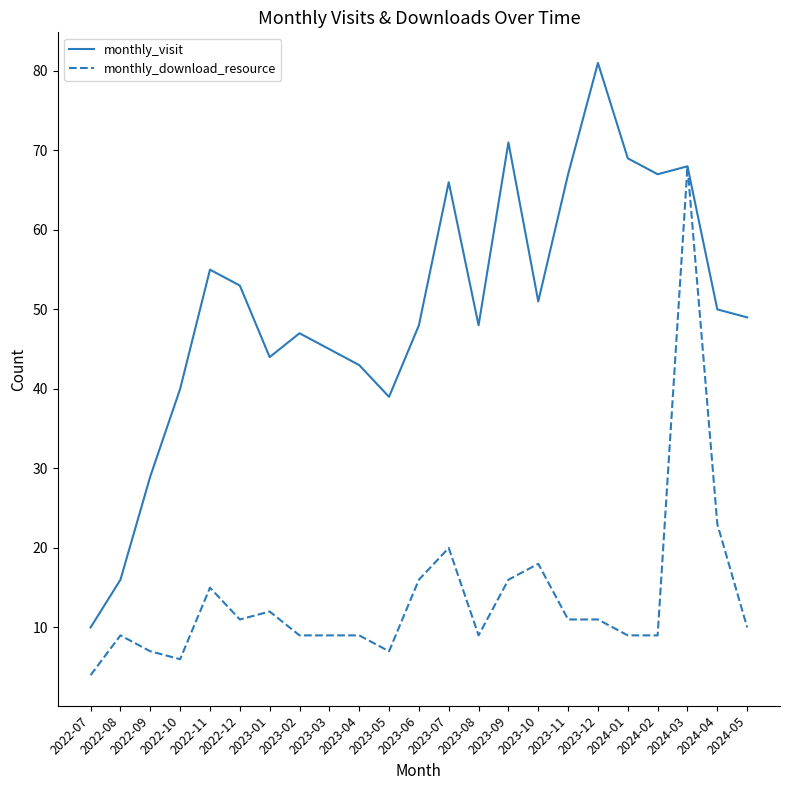

What is the maximum value shown in the chart?

81